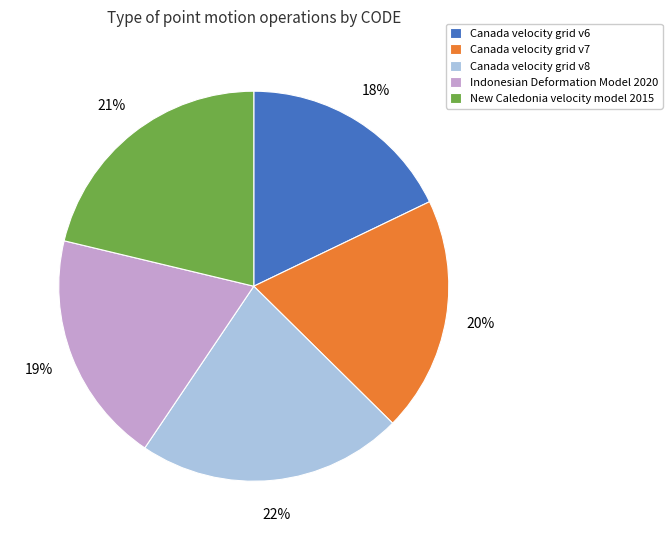

The Indonesian Deformation Model 2020 slice represents 27% of the pie. True or false?

False